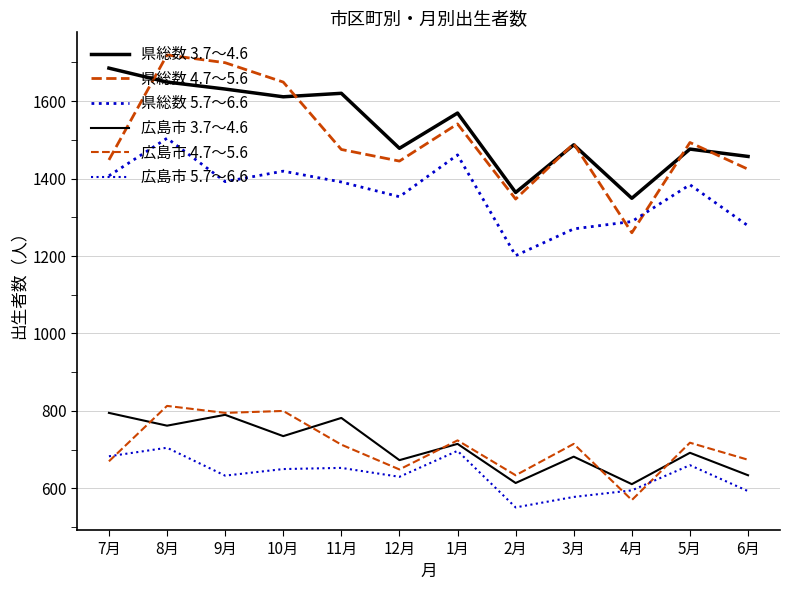

Is this an area chart (filled region under the line)?

No